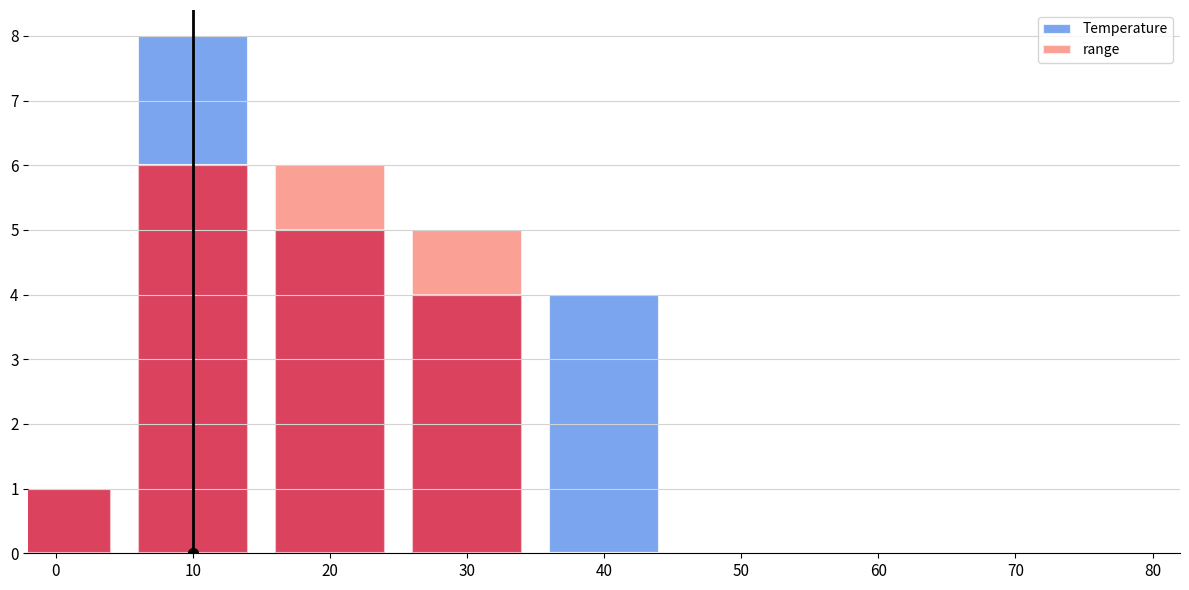

How many groups of bars are there?

5